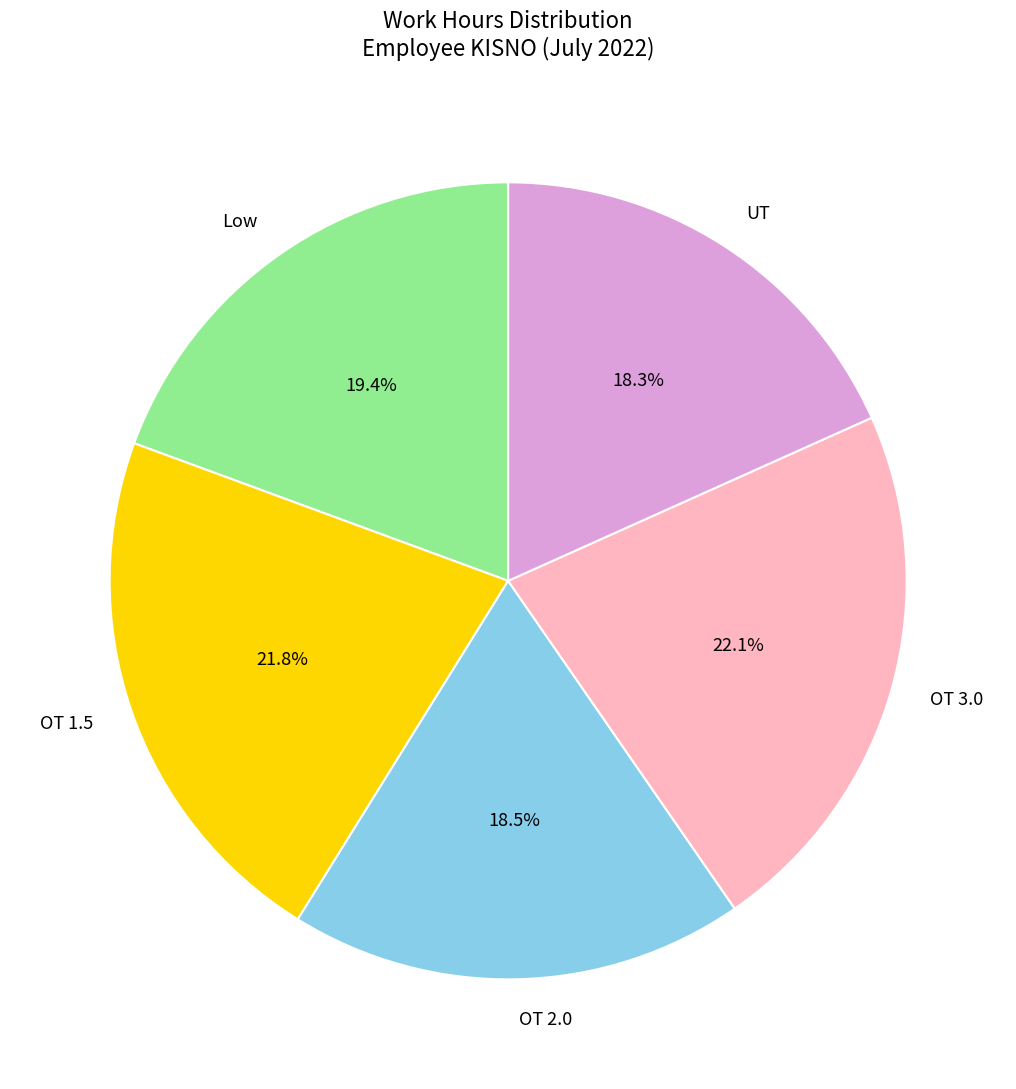

Is it true that OT 3.0 is 22% of the pie?

True